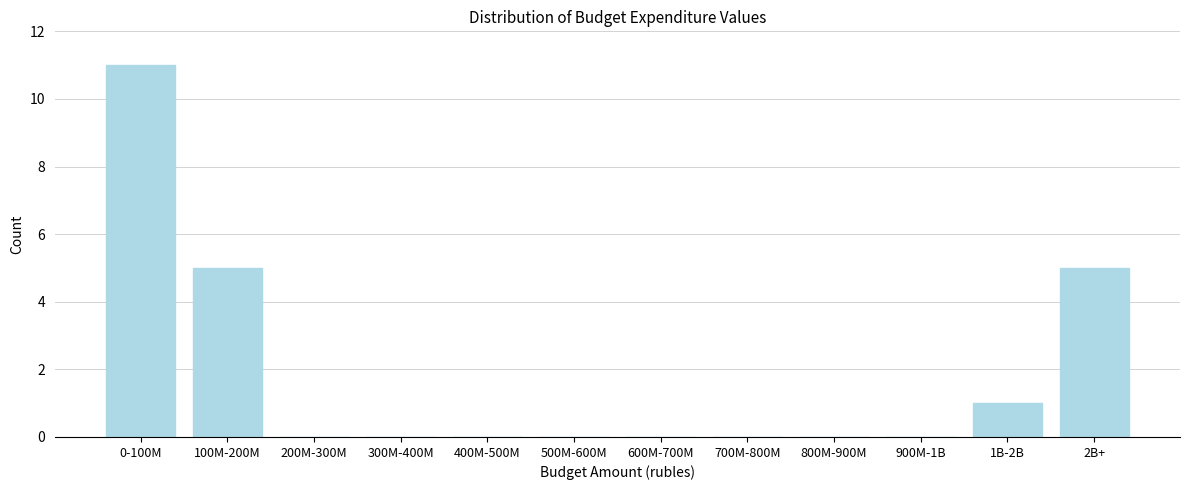

Reading right to left, list all the values displayed in this chart.

2B+=5	1B-2B=1	900M-1B=0	800M-900M=0	700M-800M=0	600M-700M=0	500M-600M=0	400M-500M=0	300M-400M=0	200M-300M=0	100M-200M=5	0-100M=11